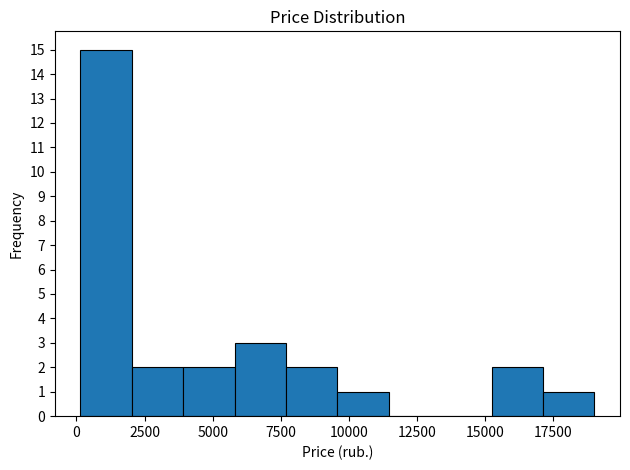

Around what value on the x-axis is the tallest bar? Give the approximate position of its centre, as read against the axis.

1000